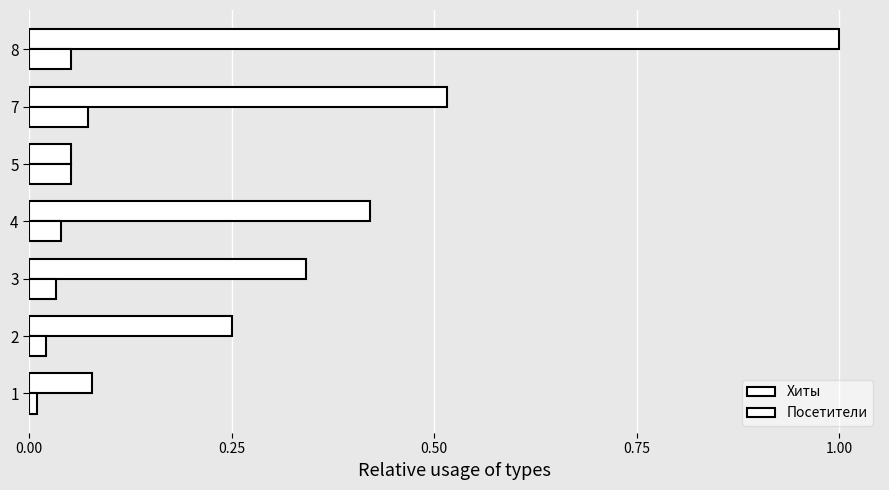

Which series has the largest range (max minus min)?

Хиты